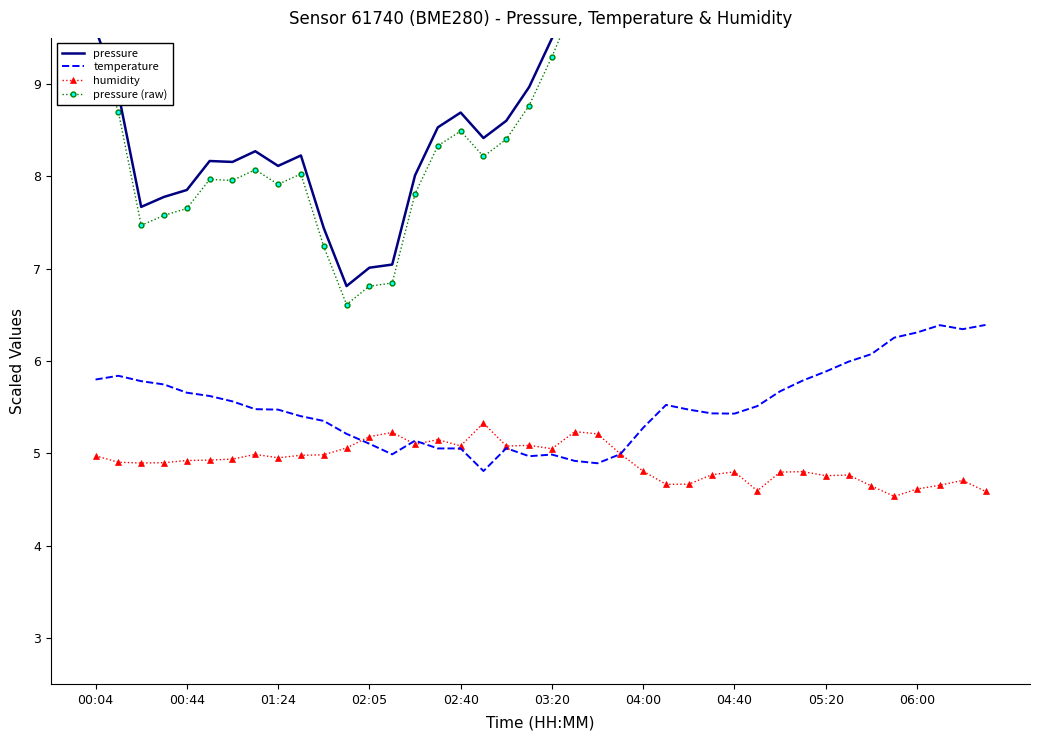

How many distinct data groups are displayed?

4